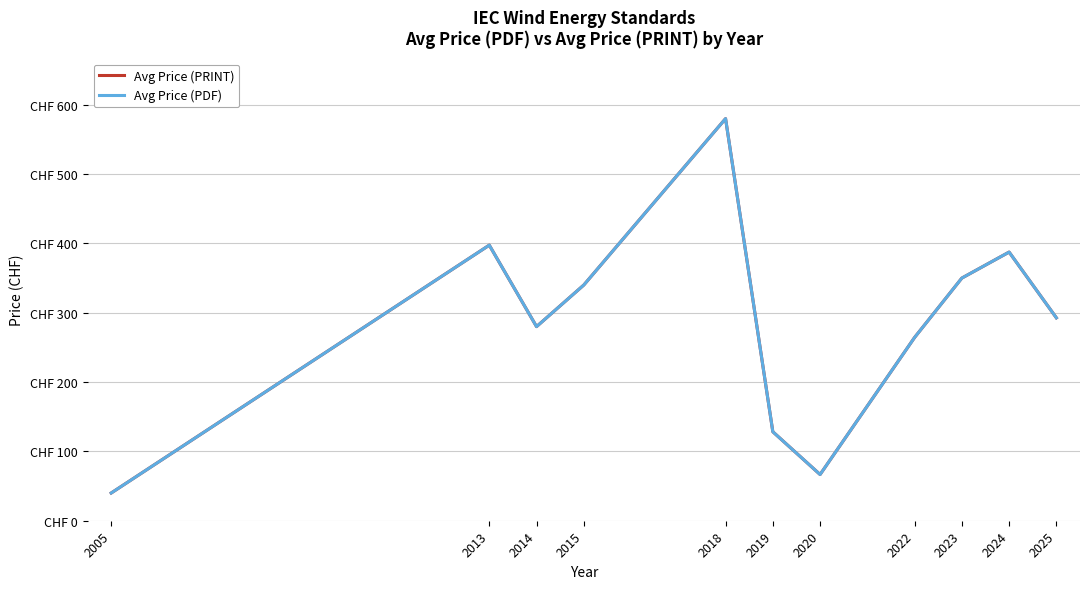

Is this an area chart (filled region under the line)?

No